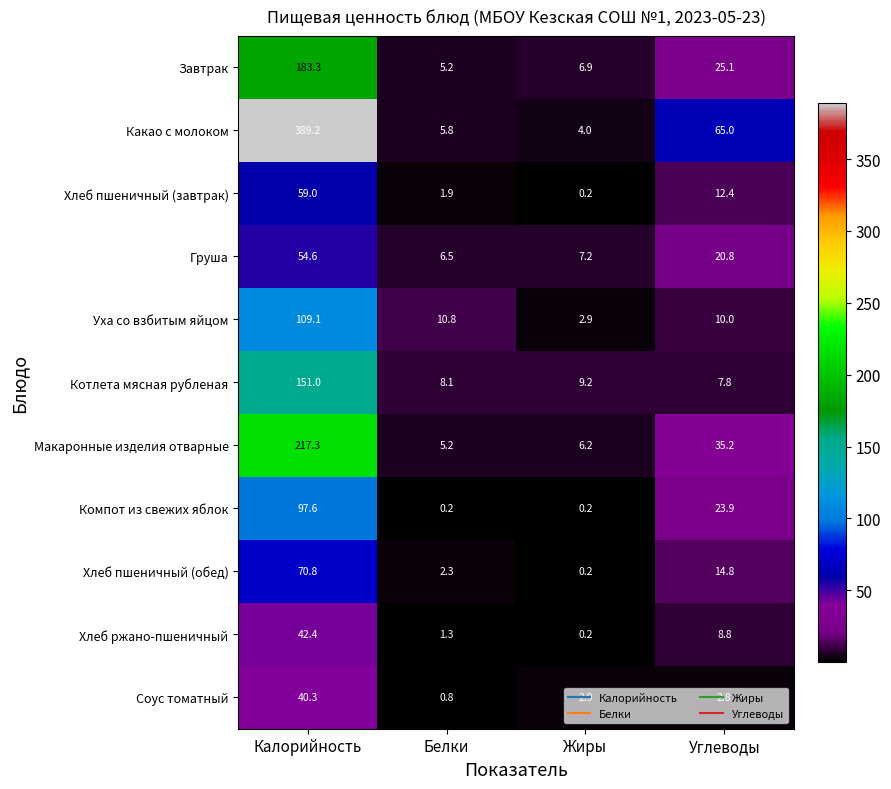

At which label is Завтрак closest to 94?

Углеводы